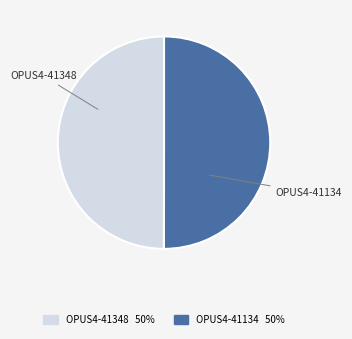

Is the sum of OPUS4-41134 and OPUS4-41348 greater than half?

Yes